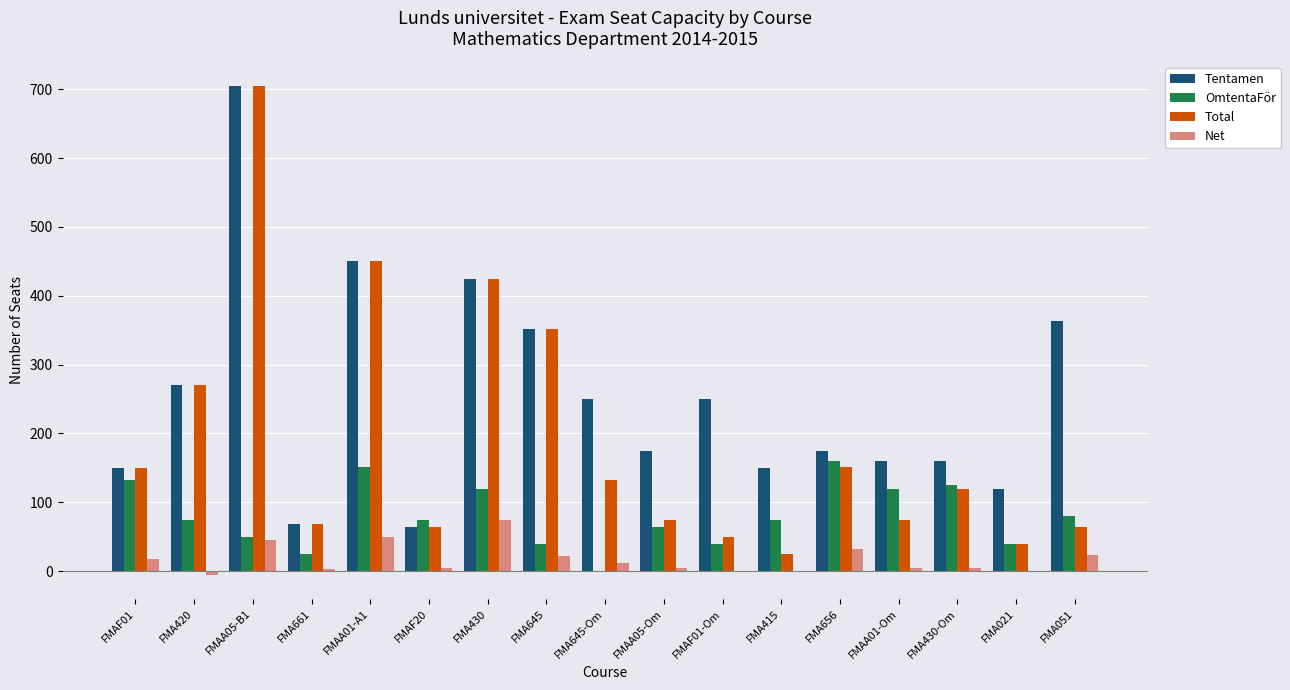

The Total series shows 195 at FMA645. True or false?

False